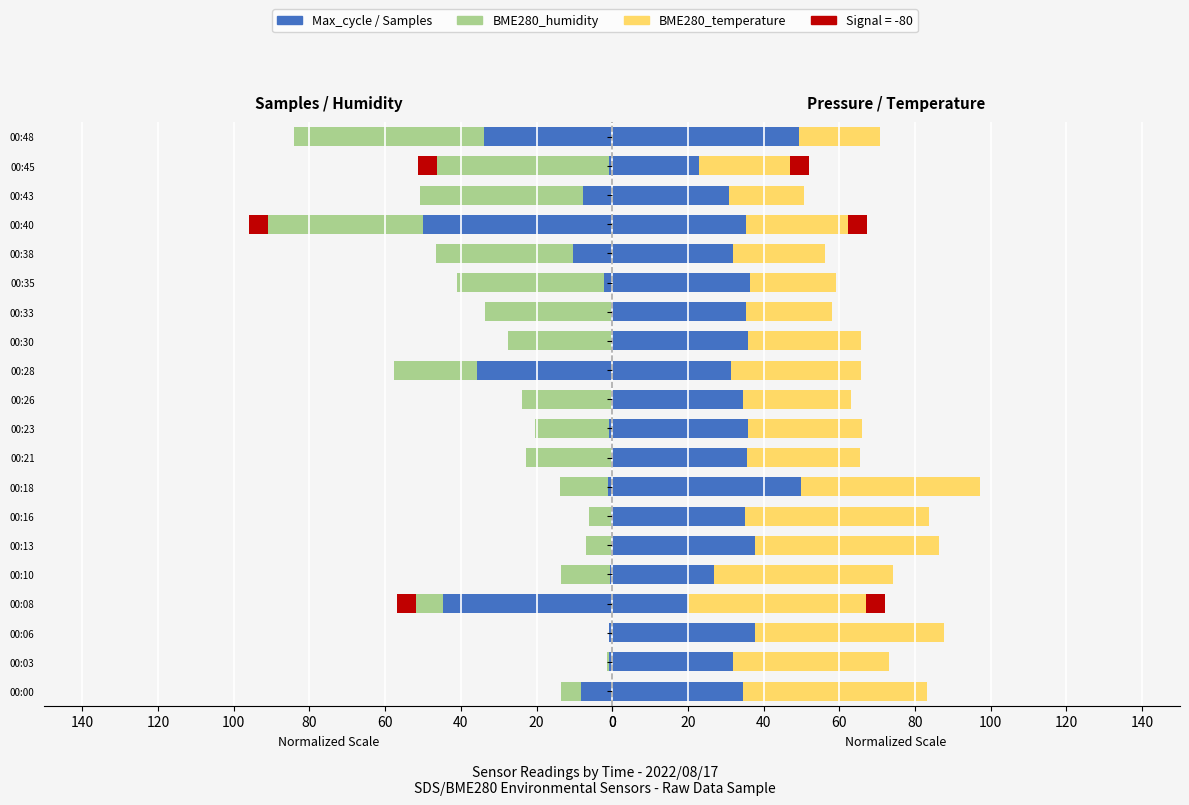

Is it true that BME280_humidity equals 20.5 at 00:10?

False